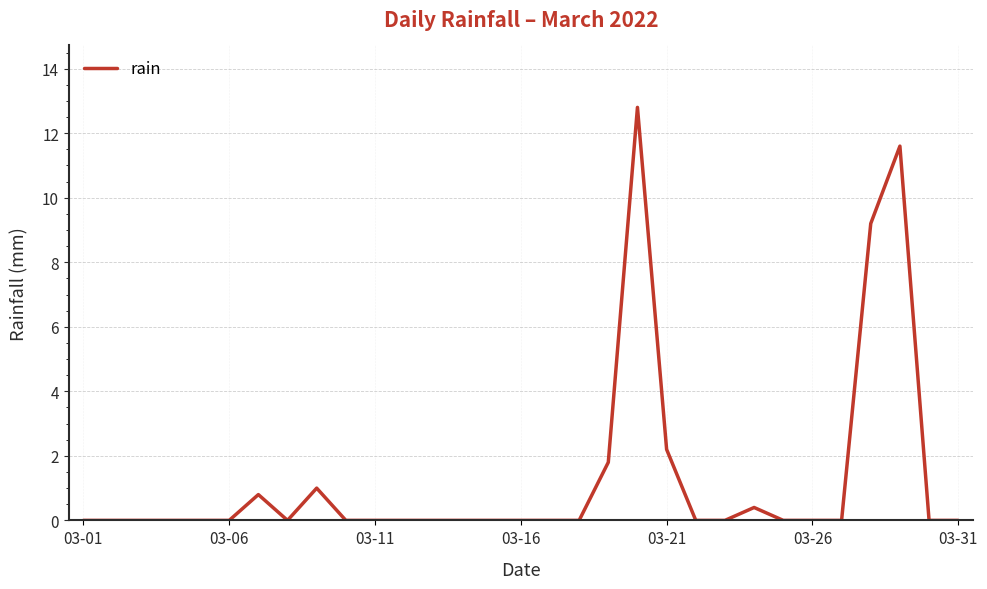

What is the greatest value displayed?

12.8